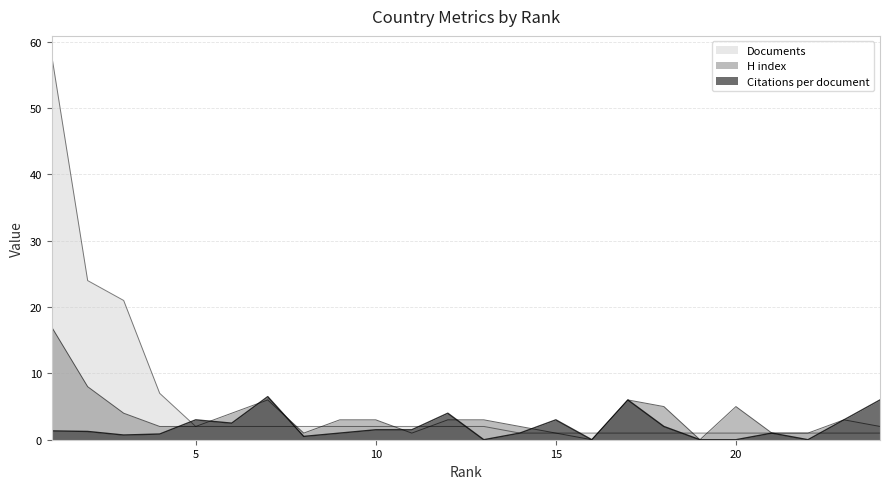

Is it true that Documents equals 0.5 at 23?

False